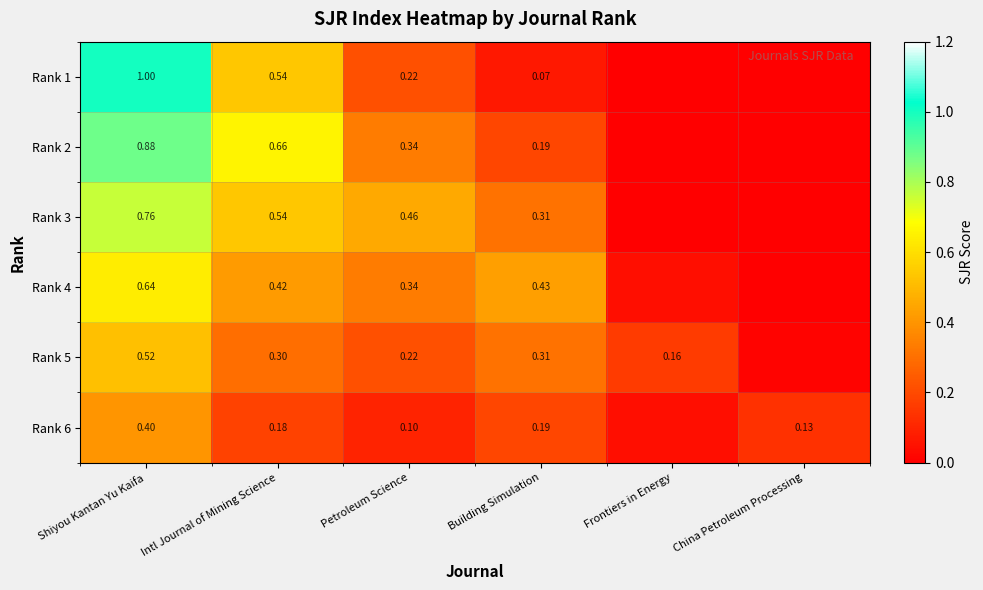

At which category is the sum across all series the highest?

Shiyou Kantan Yu Kaifa